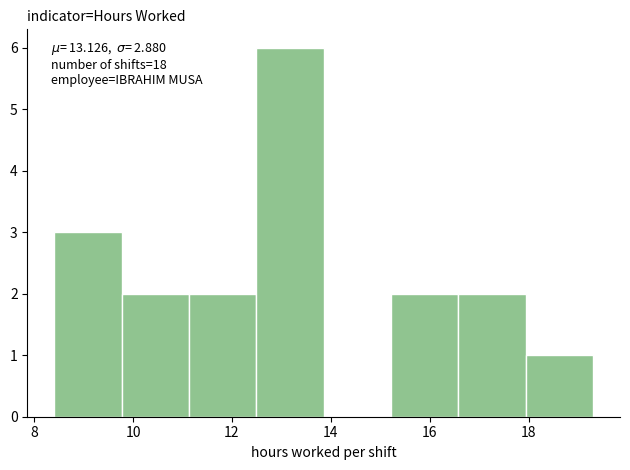

Which range on the x-axis has the tallest bar?

12.4 to 13.8